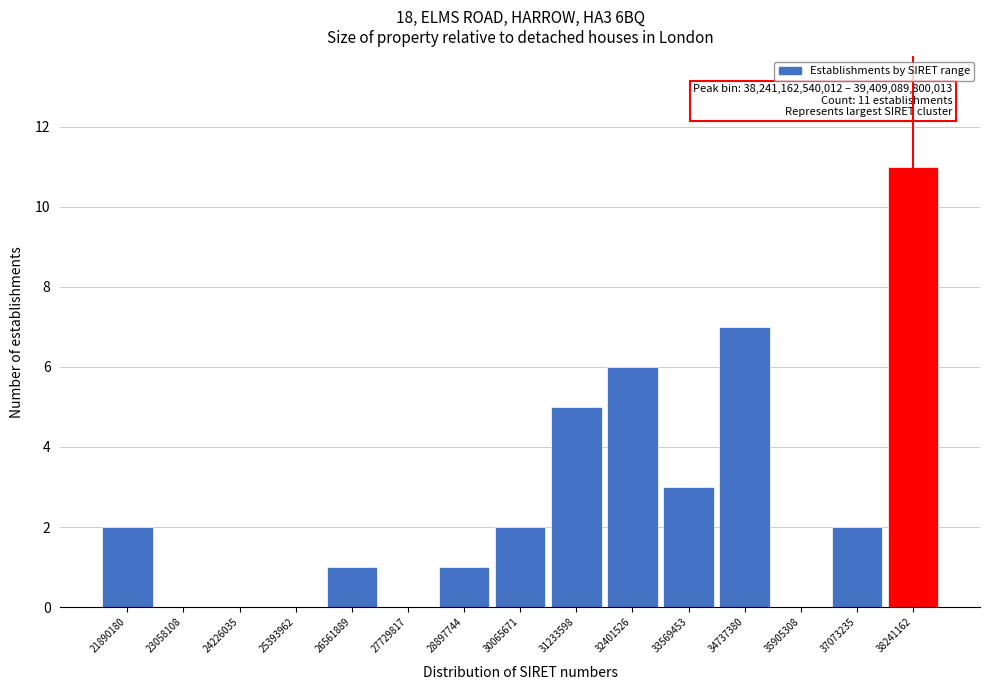

Reading right to left, list all the values displayed in this chart.

38241162=11	37073235=2	35905308=0	34737380=7	33569453=3	32401526=6	31233598=5	30065671=2	28897744=1	27729817=0	26561889=1	25393962=0	24226035=0	23058108=0	21890180=2